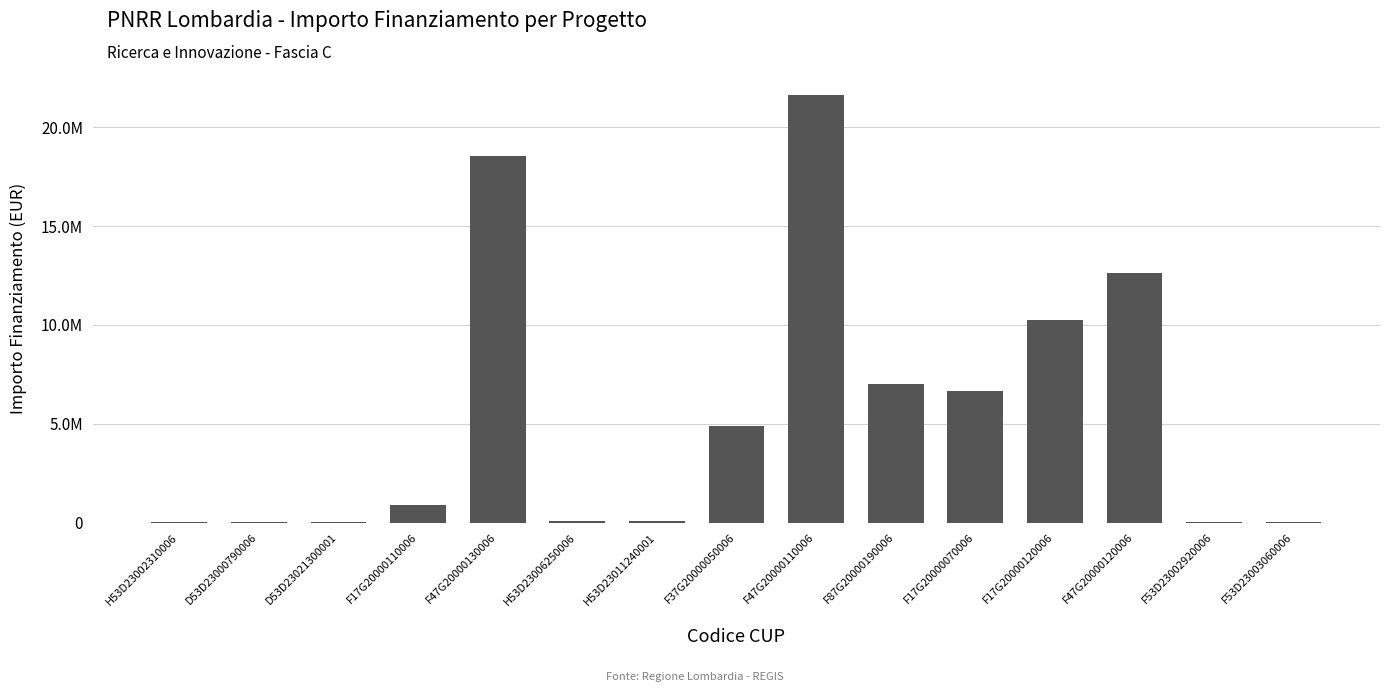

What is the value of the 10th bar from the left?

7024917.0